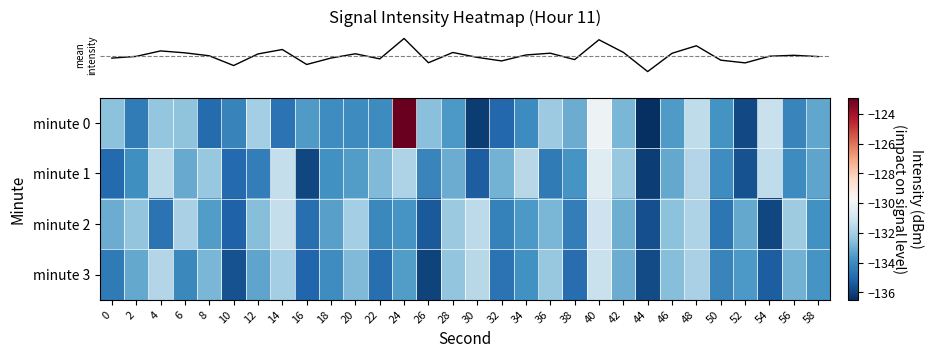

Which series has the largest range (max minus min)?

row_0